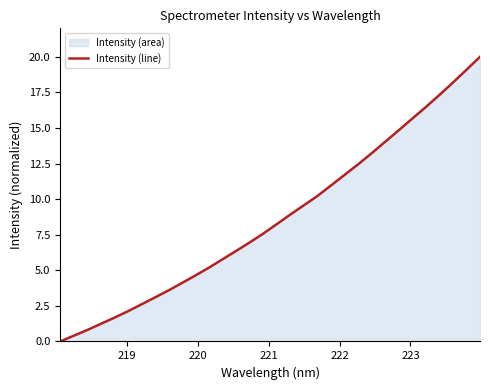

How many values exceed 8?

16